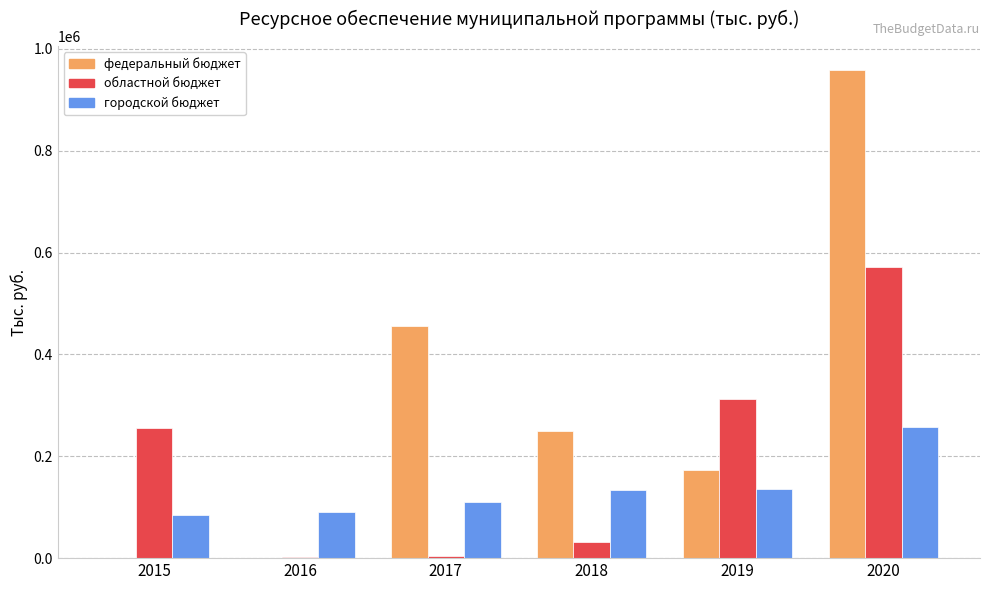

How many groups of bars are there?

6